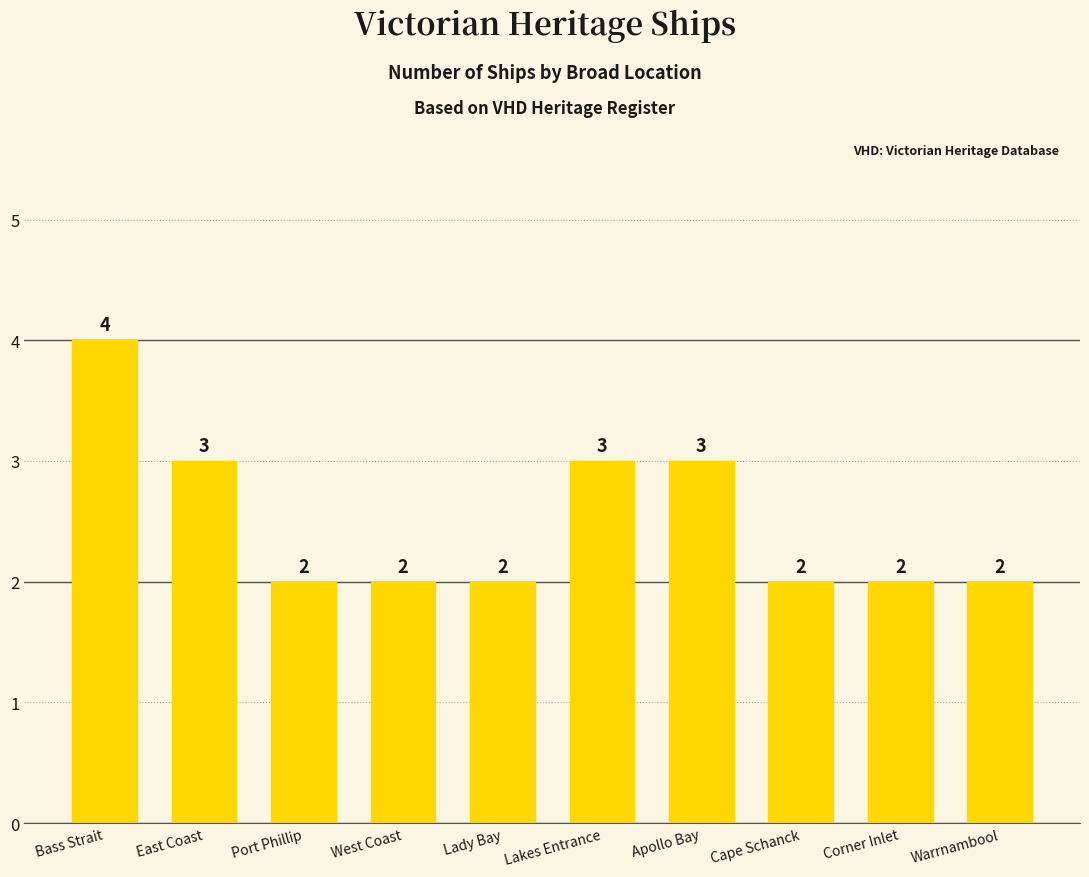

True or false: the data shows 1 at West Coast.

False